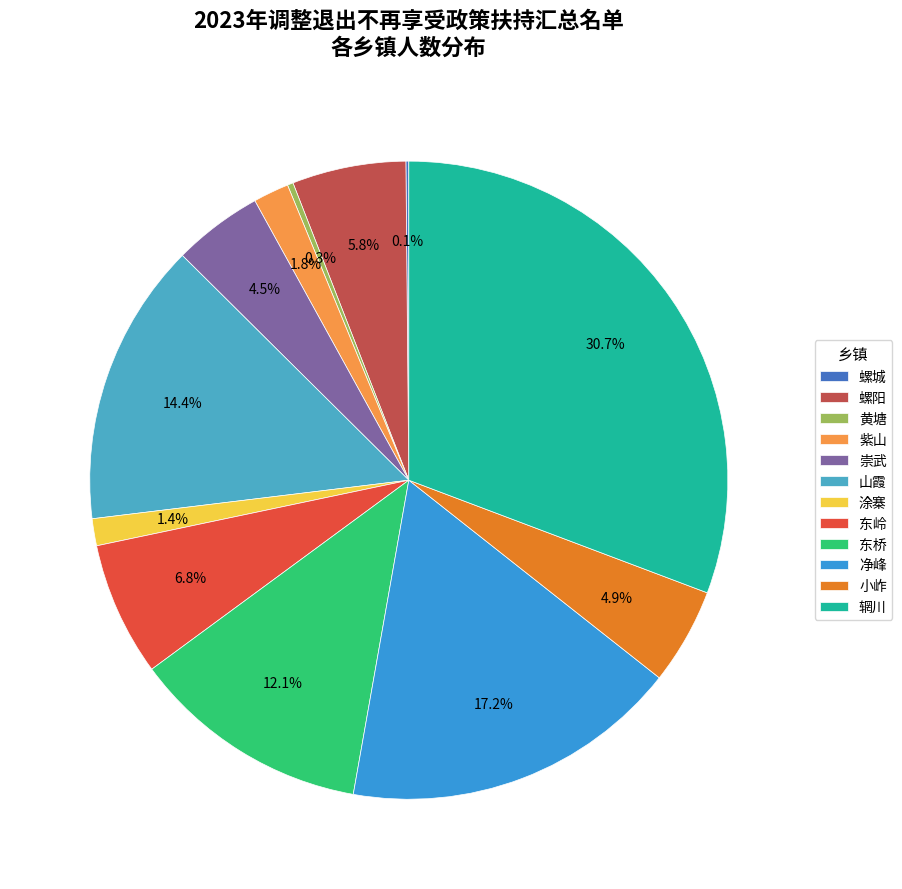

To the nearest percent, what is the combined percentage of 黄塘 and 紫山?

2%